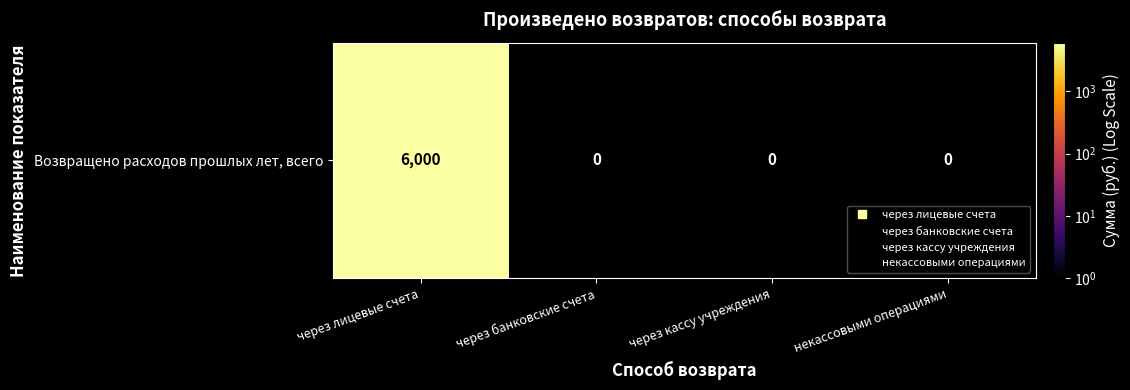

The chart shows a value of 1 at некассовыми операциями. True or false?

False